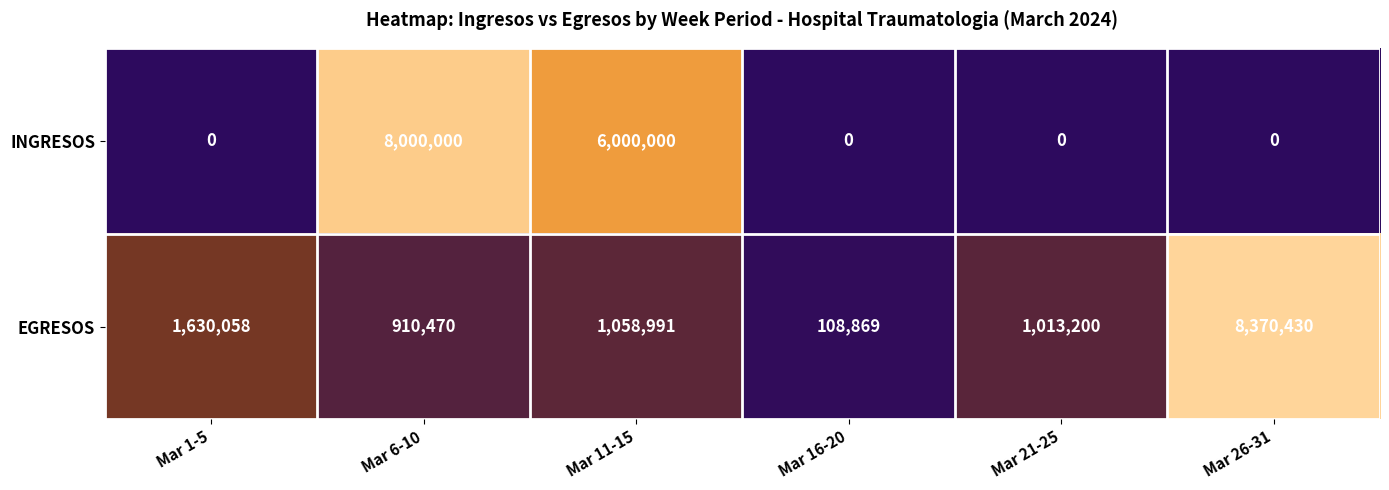

At which category is the sum across all series the highest?

Mar 6-10